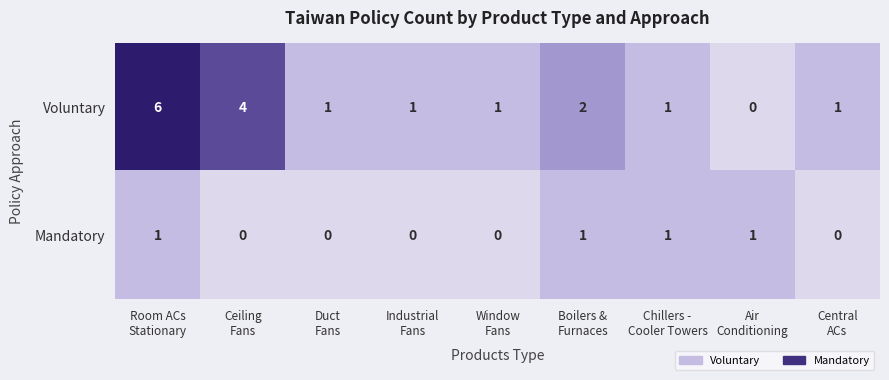

Count the Mandatory values in the range 0 to 1.

9